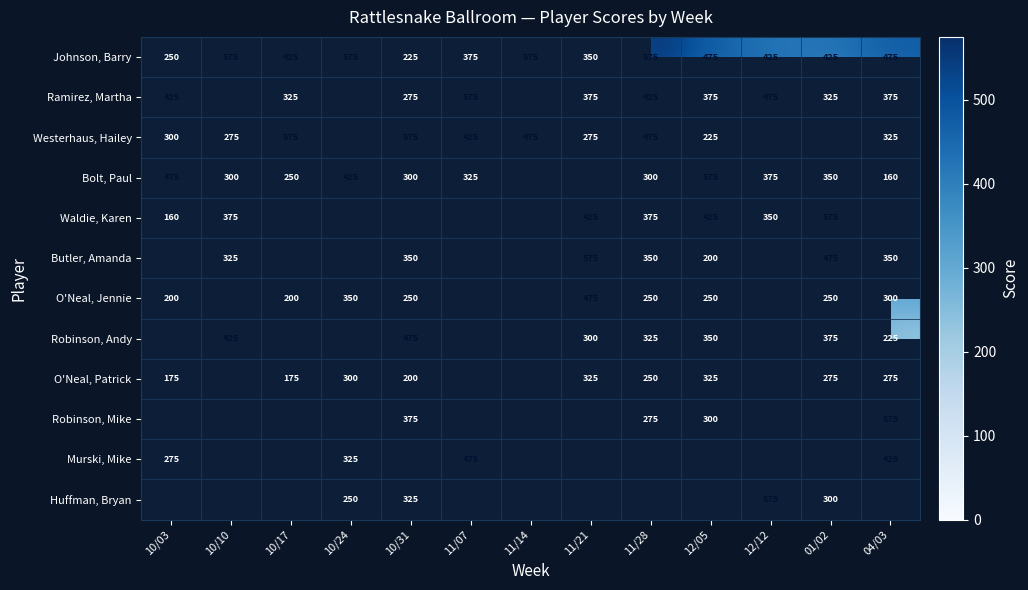

At how many categories does at least one series exceed 439?

13